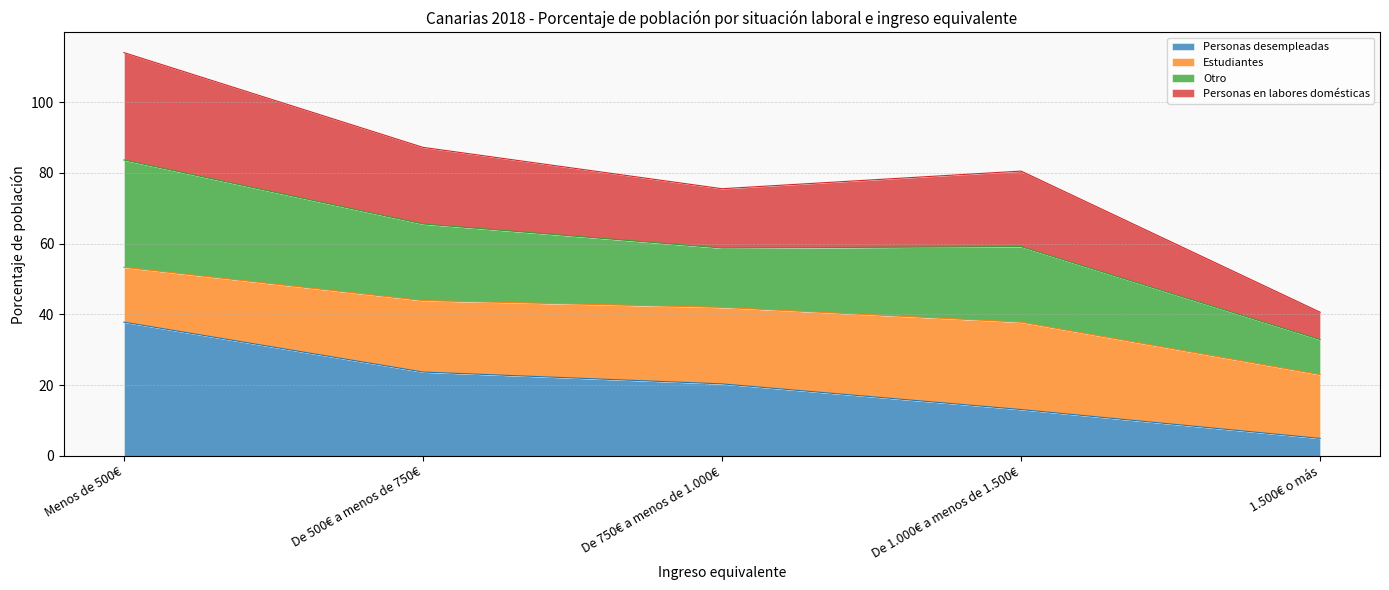

What is the total value across all series at De 750€ a menos de 1.000€?

75.5